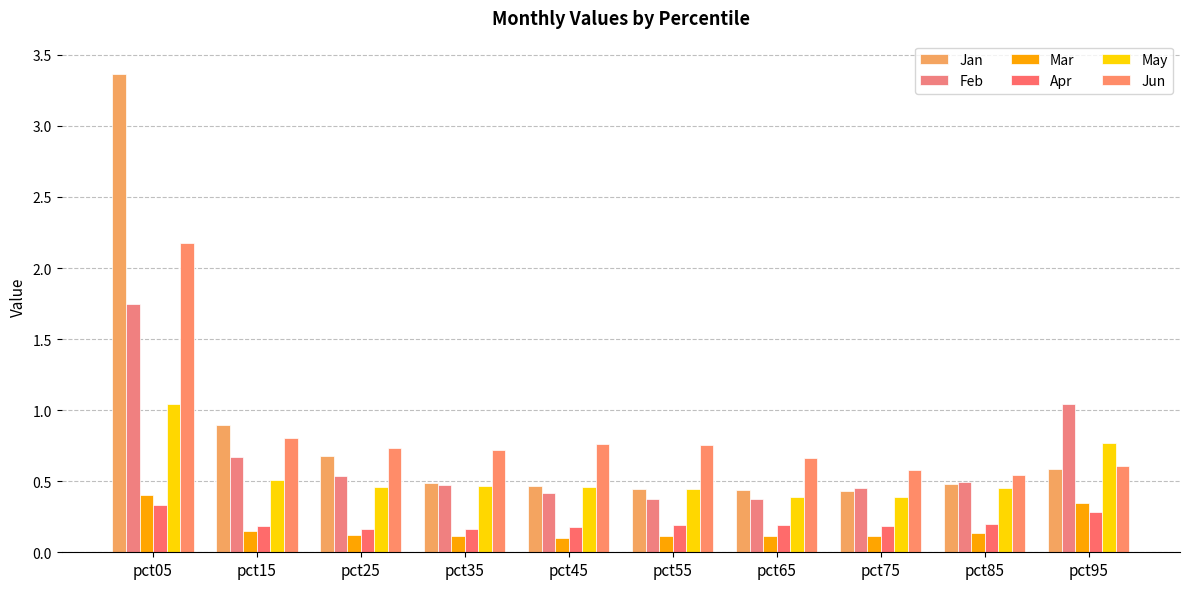

What is the difference between the second highest and minimum values in the May series?

0.4